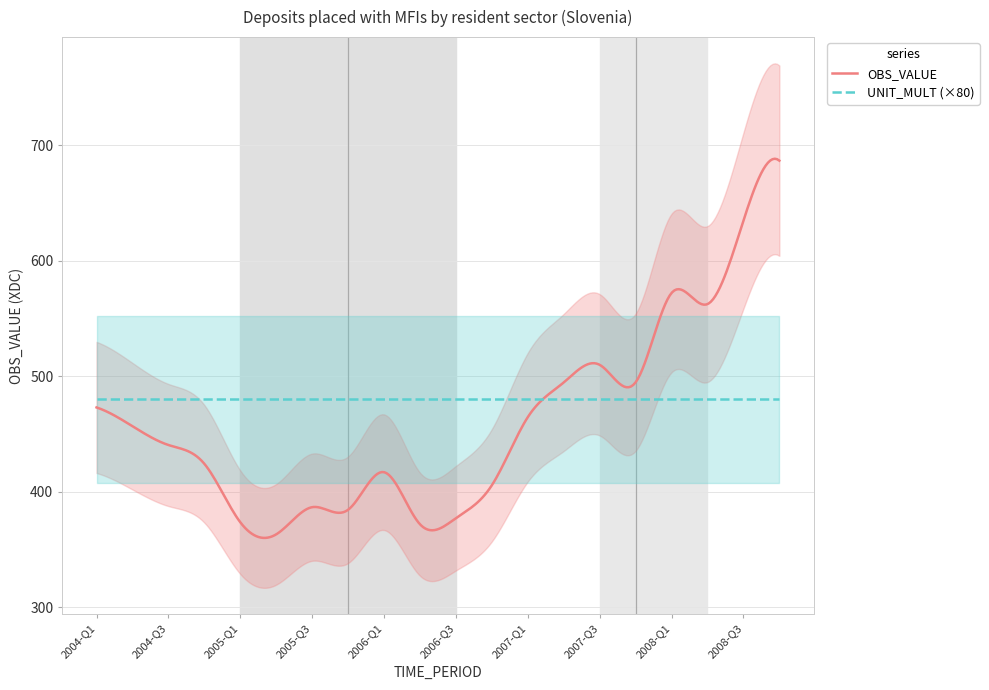

Which has a higher value, 2006-Q1 or 2008-Q1?

2008-Q1